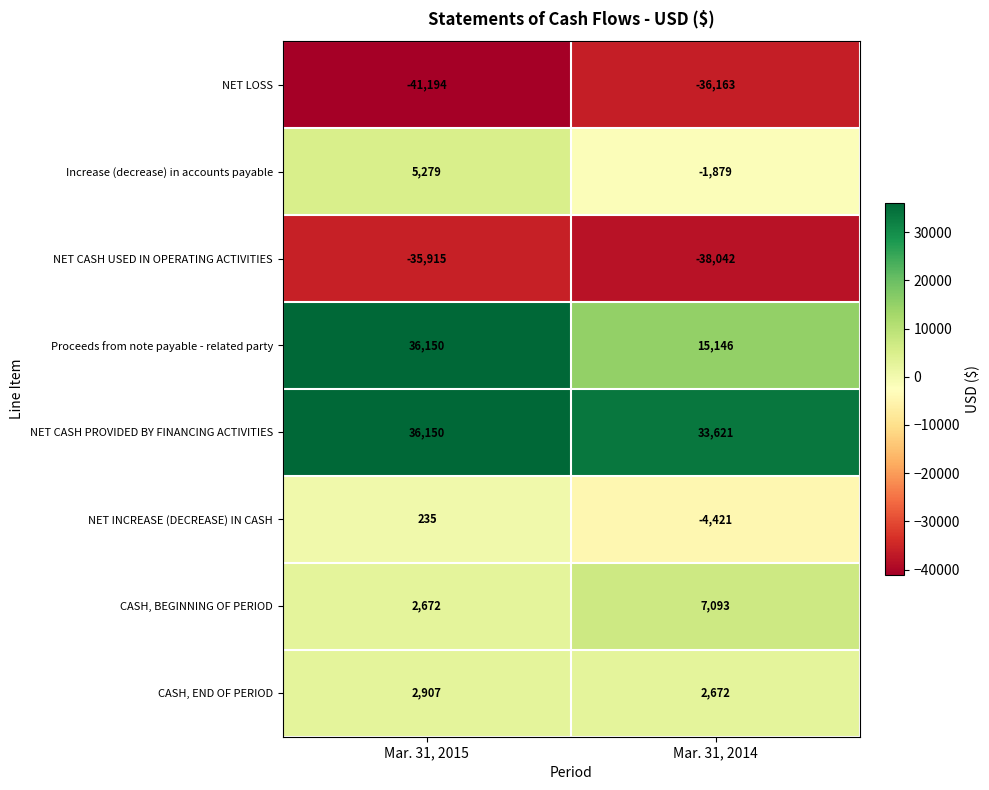

At Mar. 31, 2014, list the series in order from smallest to largest.

NET CASH USED IN OPERATING ACTIVITIES, NET LOSS, NET INCREASE (DECREASE) IN CASH, Increase (decrease) in accounts payable, CASH, END OF PERIOD, CASH, BEGINNING OF PERIOD, Proceeds from note payable - related party, NET CASH PROVIDED BY FINANCING ACTIVITIES